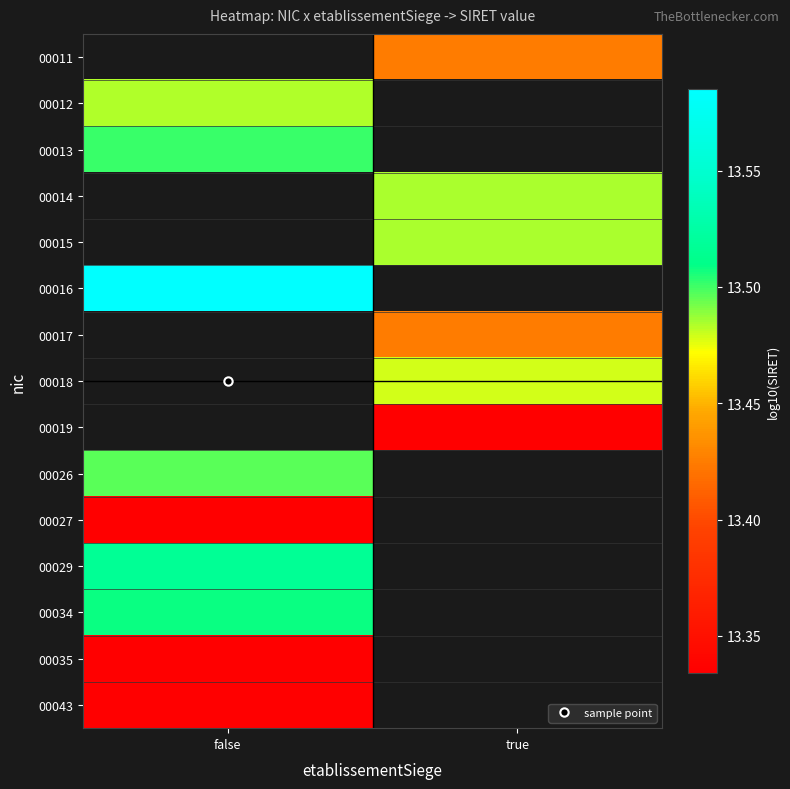

Rank the series by their maximum value, from lowest to highest.

00027, 00011, 00035, 00043, 00012, 00013, 00014, 00015, 00034, 00016, 00017, 00018, 00019, 00026, 00029